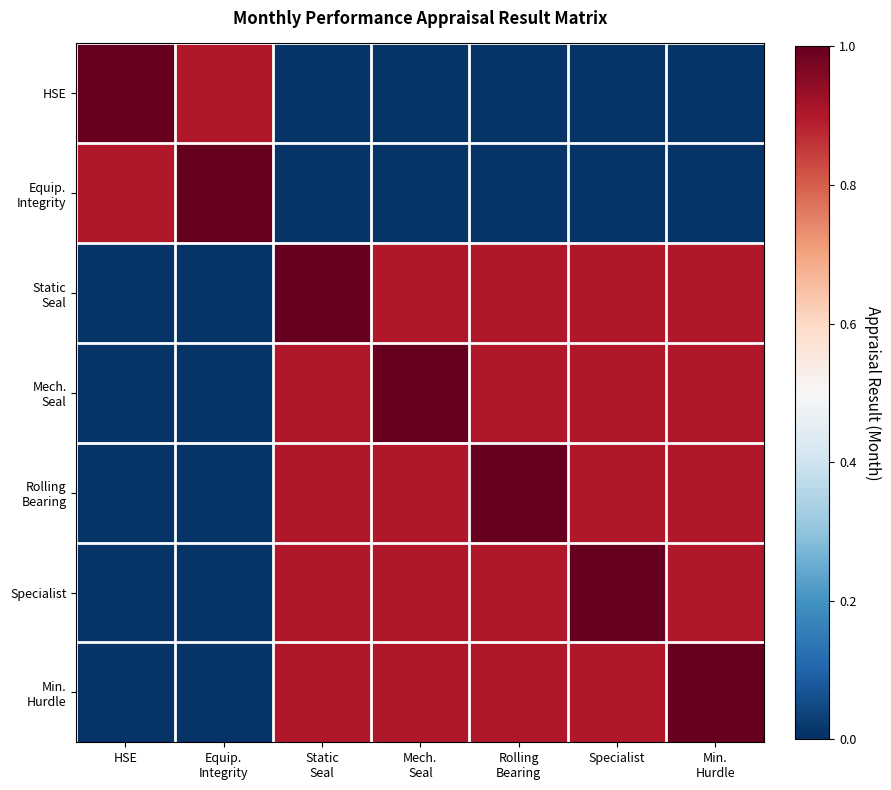

Rank the series at Equip. Integrity from lowest to highest value.

Static Seal, Mech. Seal, Rolling Bearing, Specialist, Min. Hurdle, HSE, Equip. Integrity